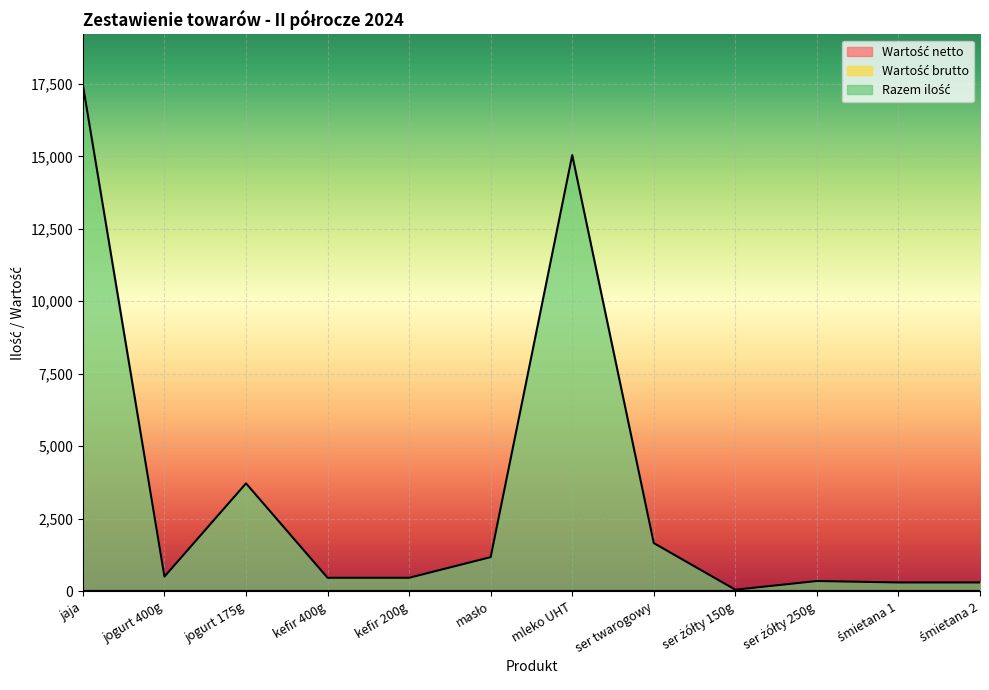

What is the greatest value displayed?

17459